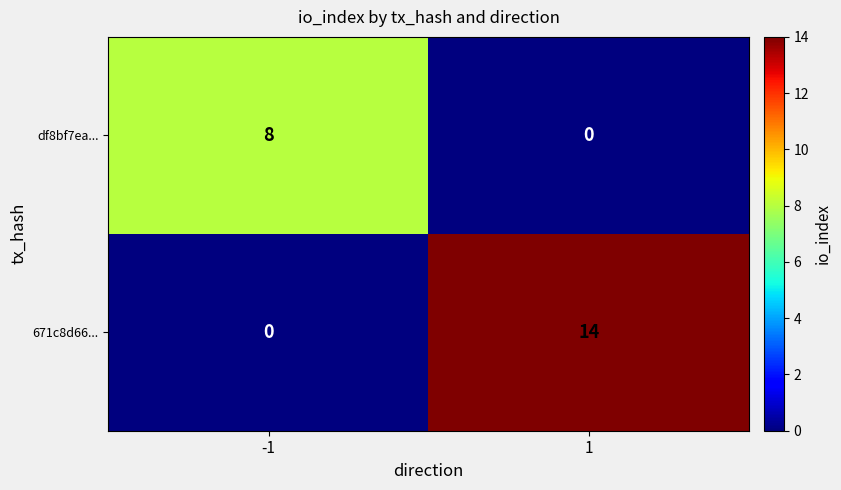

What is the spread (max minus min) of values at 1?

14